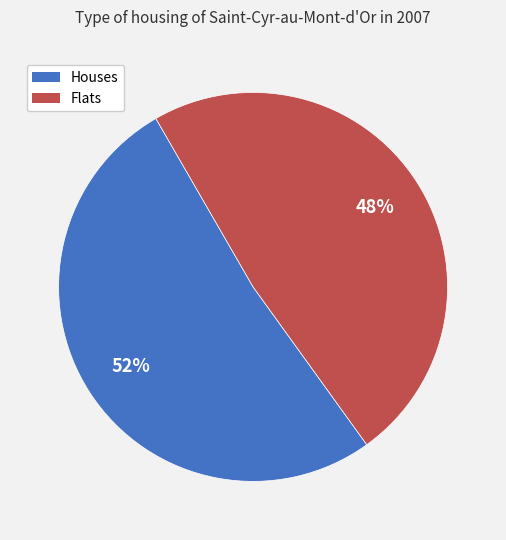

Is there a majority slice in this chart?

Yes